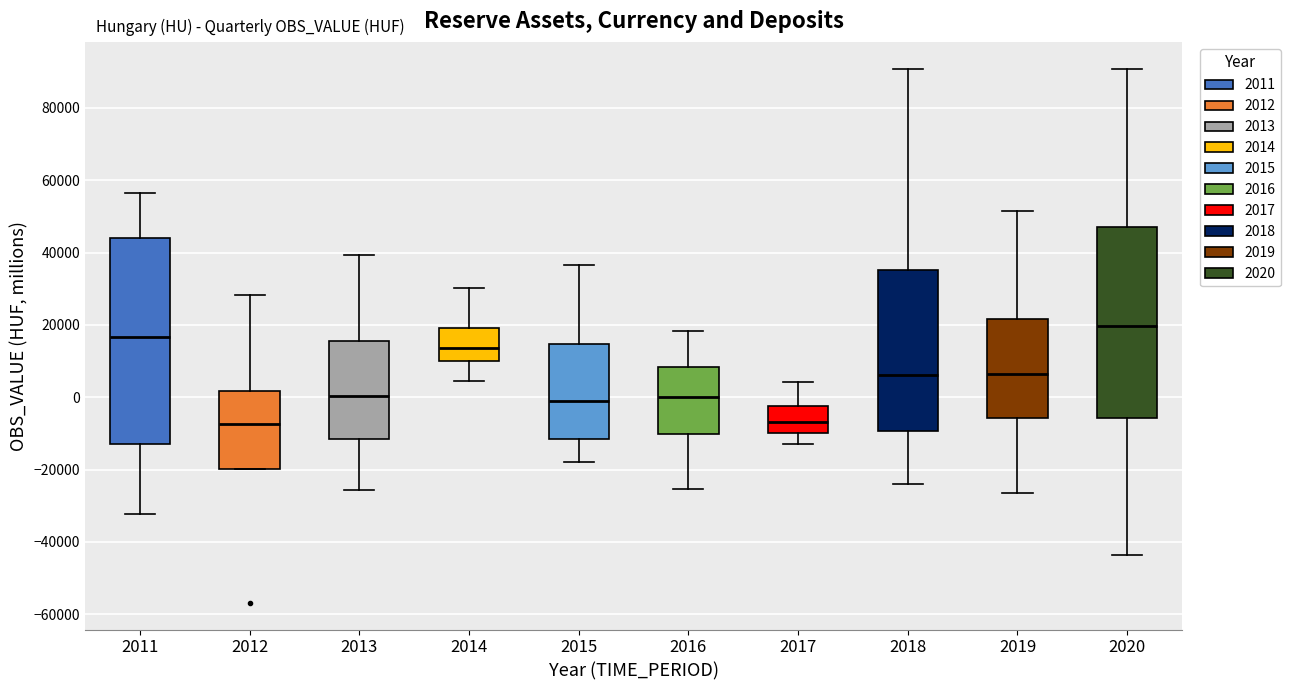

Reading left to right, transcribe this box plot: for each box, give where its median line is, the range the box spans, and where its two whiskers end, as read against the y-axis. The values are not printed on the chart, so give them approximately, as read against the axis.

2011: median 16000, box -14000 to 44000, whiskers -32000 to 56000
2012: median -8000, box -20000 to 2000, whiskers -20000 to 28000
2013: median 0, box -12000 to 16000, whiskers -26000 to 40000
2014: median 14000, box 10000 to 20000, whiskers 4000 to 30000
2015: median 0, box -12000 to 14000, whiskers -18000 to 36000
2016: median 0, box -10000 to 8000, whiskers -26000 to 18000
2017: median -6000, box -10000 to -2000, whiskers -14000 to 4000
2018: median 6000, box -10000 to 36000, whiskers -24000 to 90000
2019: median 6000, box -6000 to 22000, whiskers -26000 to 52000
2020: median 20000, box -6000 to 48000, whiskers -44000 to 90000